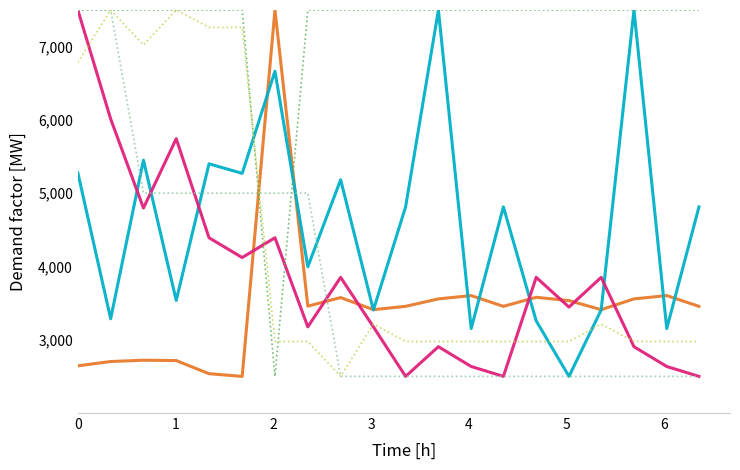

What is the smallest value displayed?

2500.0